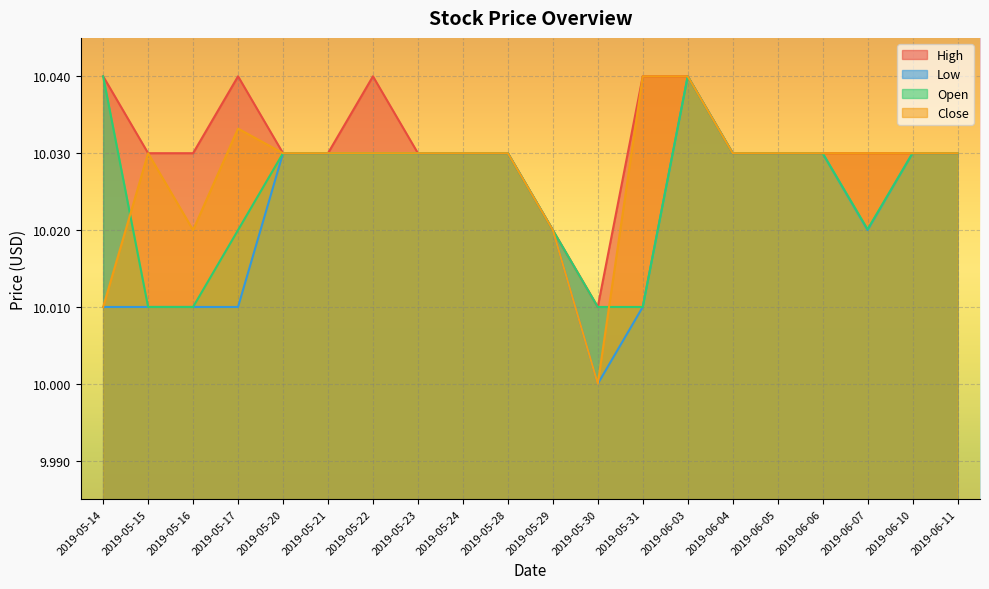

In Low, how many points are higher than both neighbors (excluding endpoints)?

1